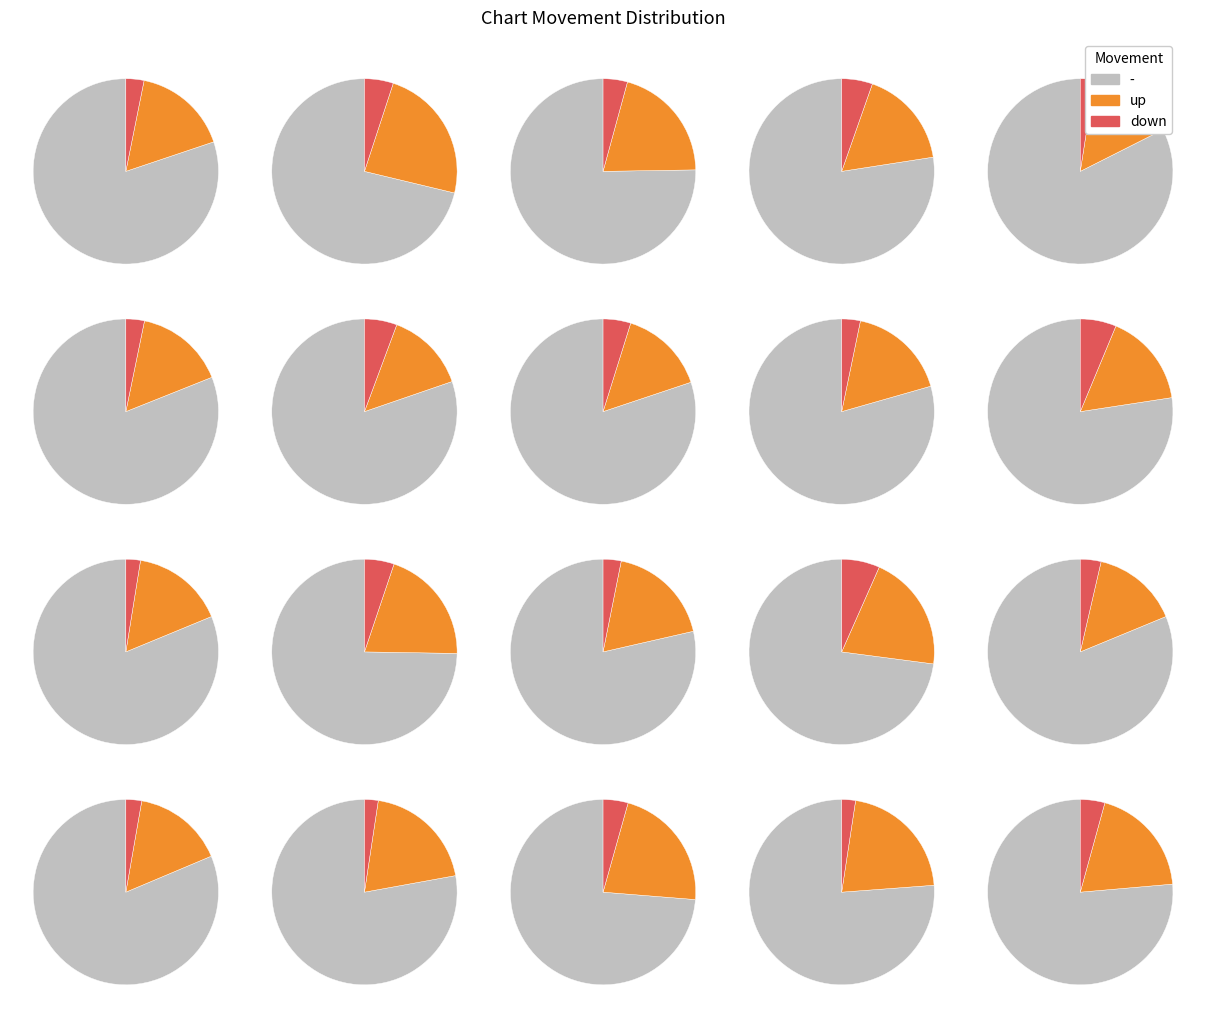

Combined, what portion of the pie is up and down?

22.0%